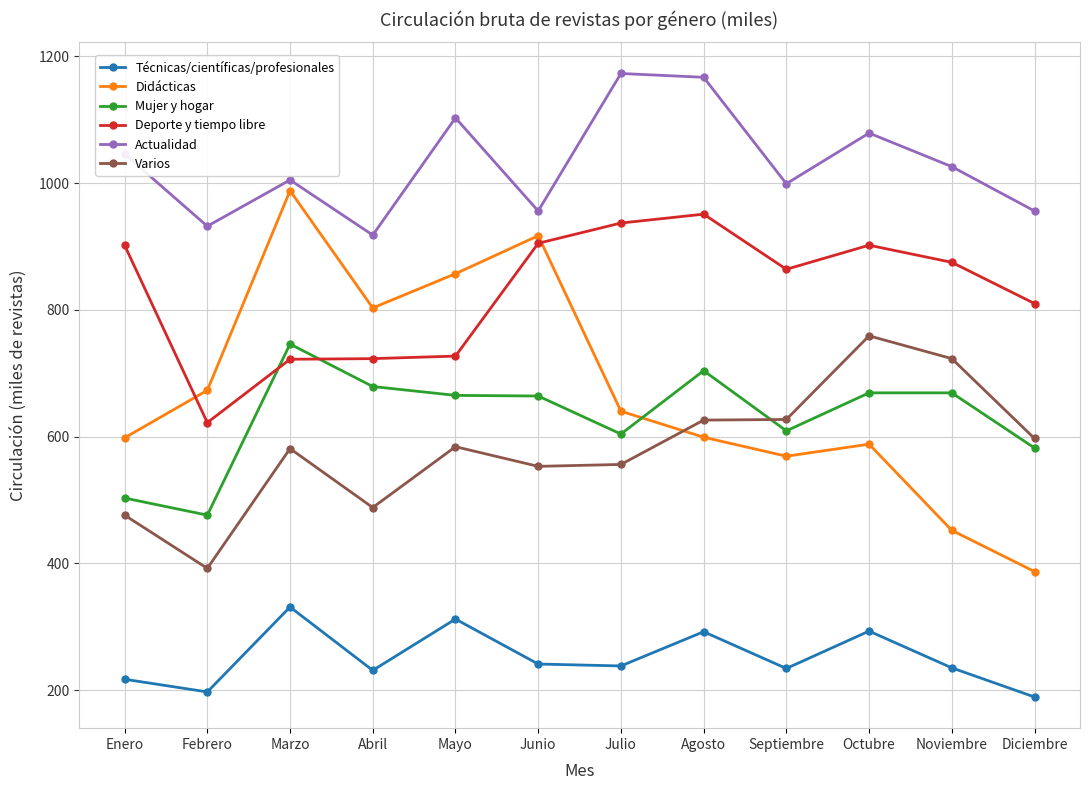

What position from the left is Noviembre?

11